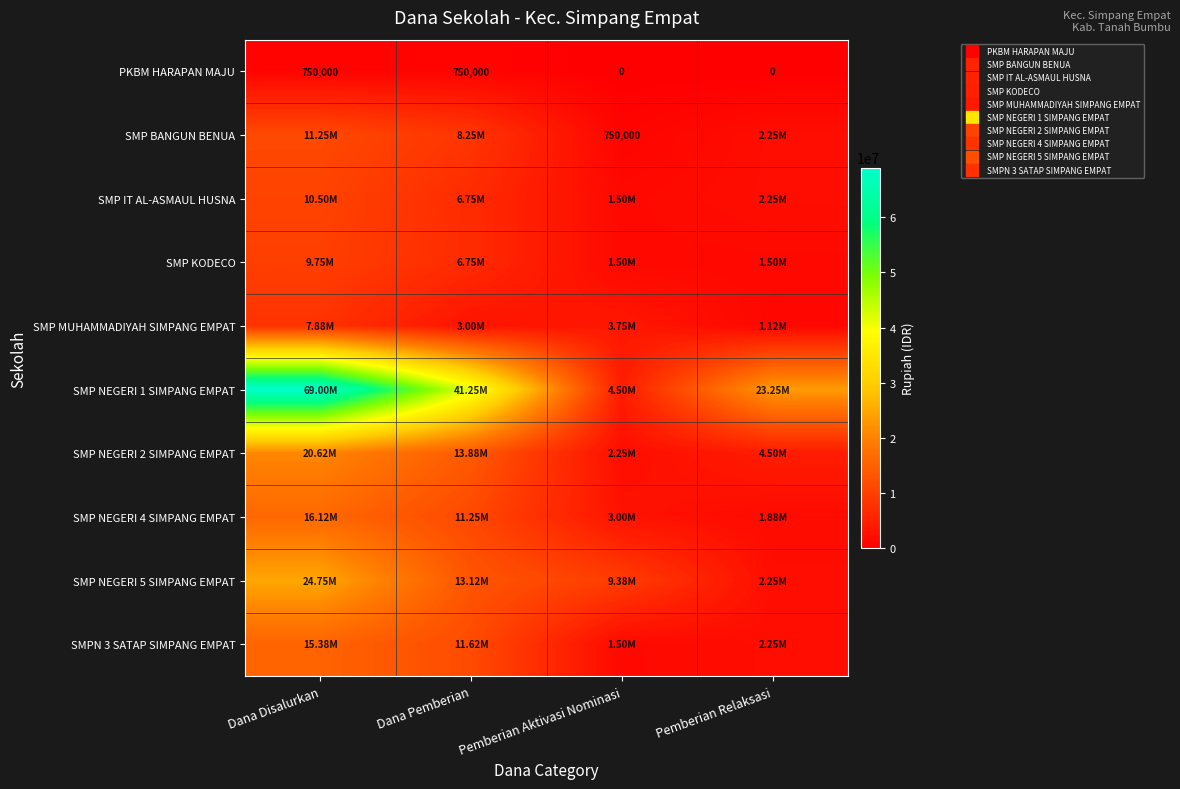

What is the lowest value of the SMP MUHAMMADIYAH SIMPANG EMPAT series?

1125000